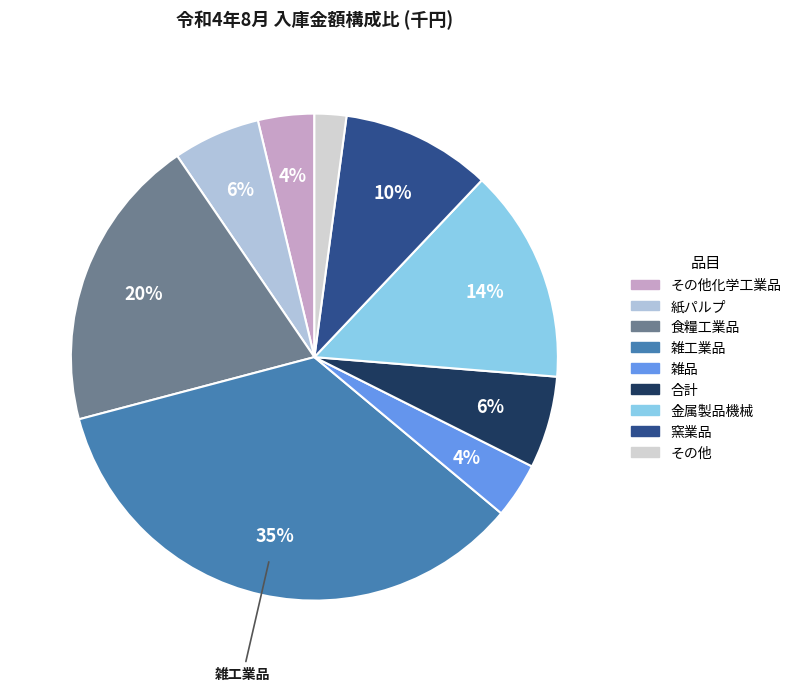

Count the number of slices in the pie.

9